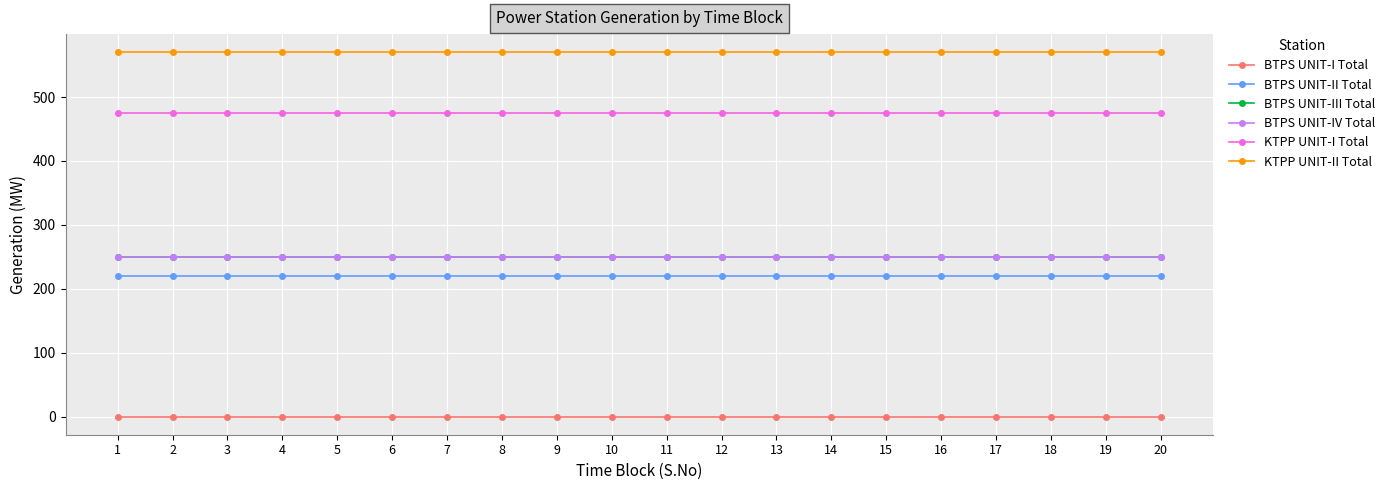

Rank the series at 17 from lowest to highest value.

BTPS UNIT-I Total, BTPS UNIT-II Total, BTPS UNIT-III Total, BTPS UNIT-IV Total, KTPP UNIT-I Total, KTPP UNIT-II Total